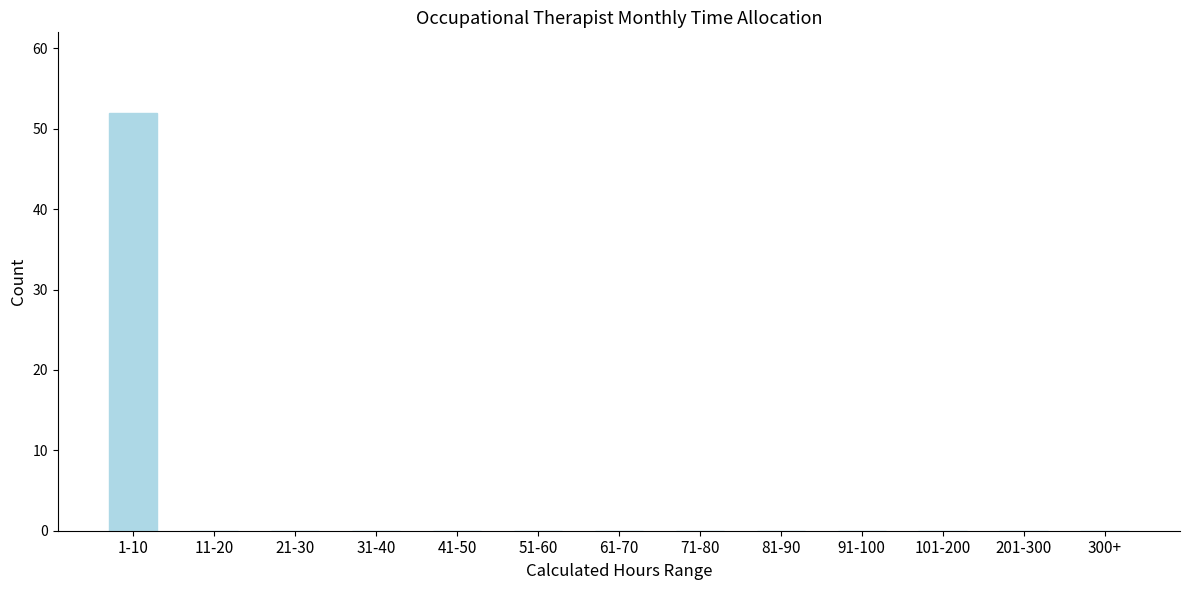

Reading left to right, transcribe all the data shown in this chart.

1-10=52	11-20=0	21-30=0	31-40=0	41-50=0	51-60=0	61-70=0	71-80=0	81-90=0	91-100=0	101-200=0	201-300=0	300+=0